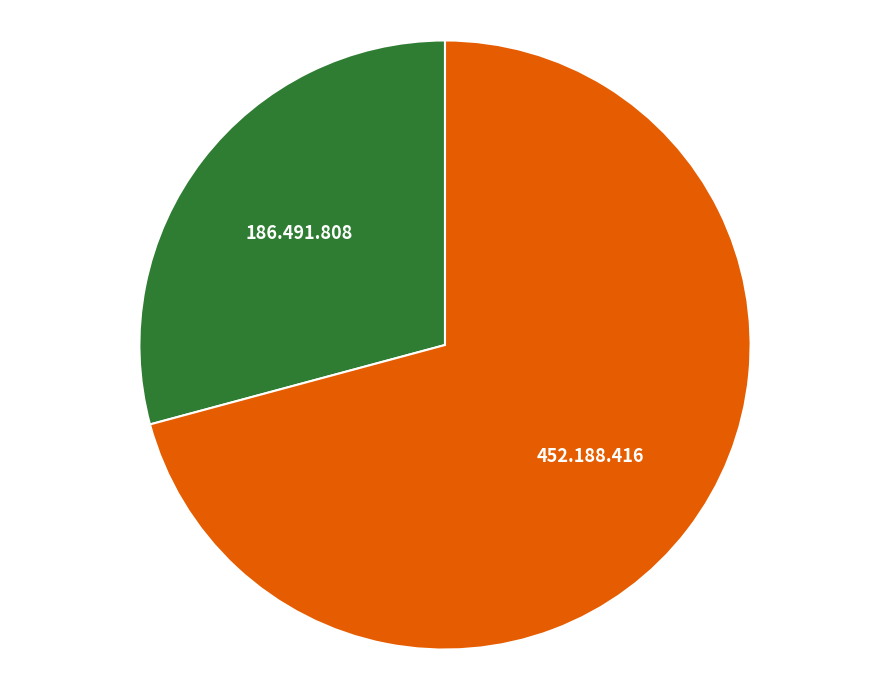

Is there any slice that represents more than half of the pie?

Yes